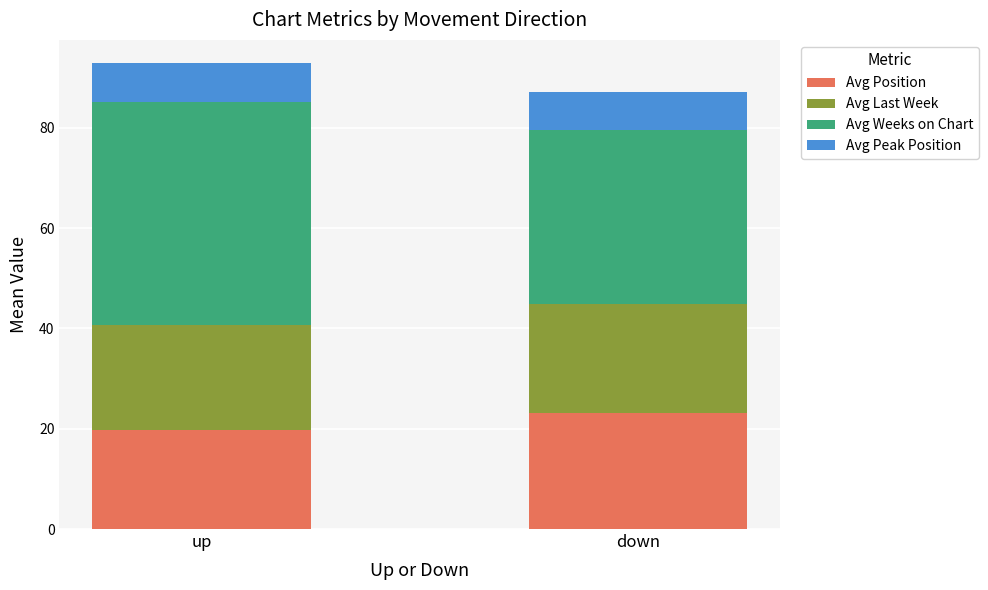

What is the lowest value of the Avg Position series?

19.8